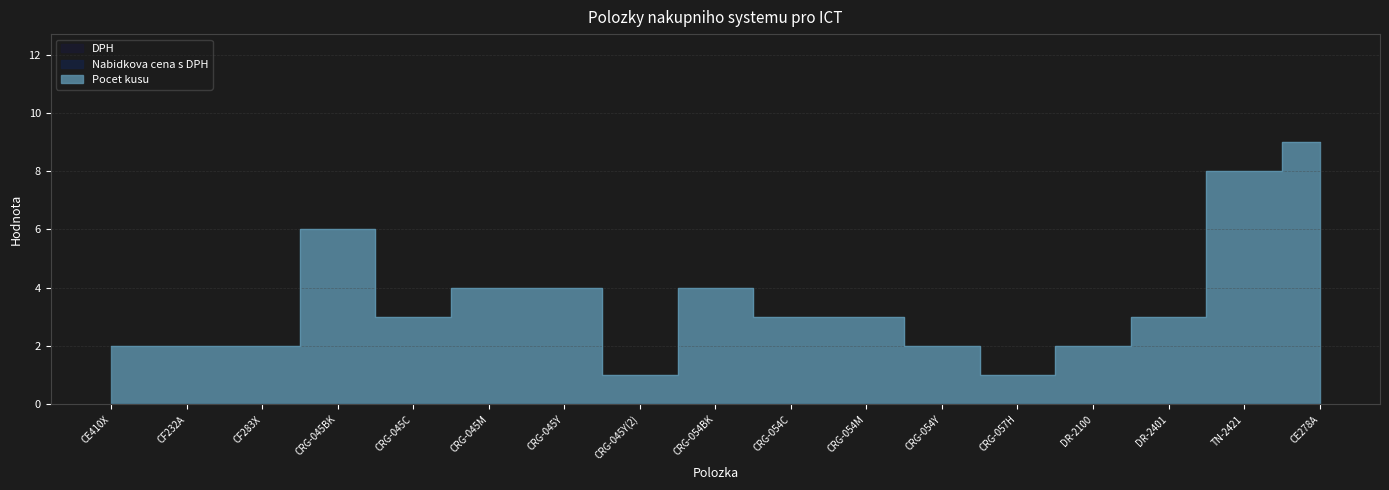

Which series has the widest spread of values?

Pocet kusu